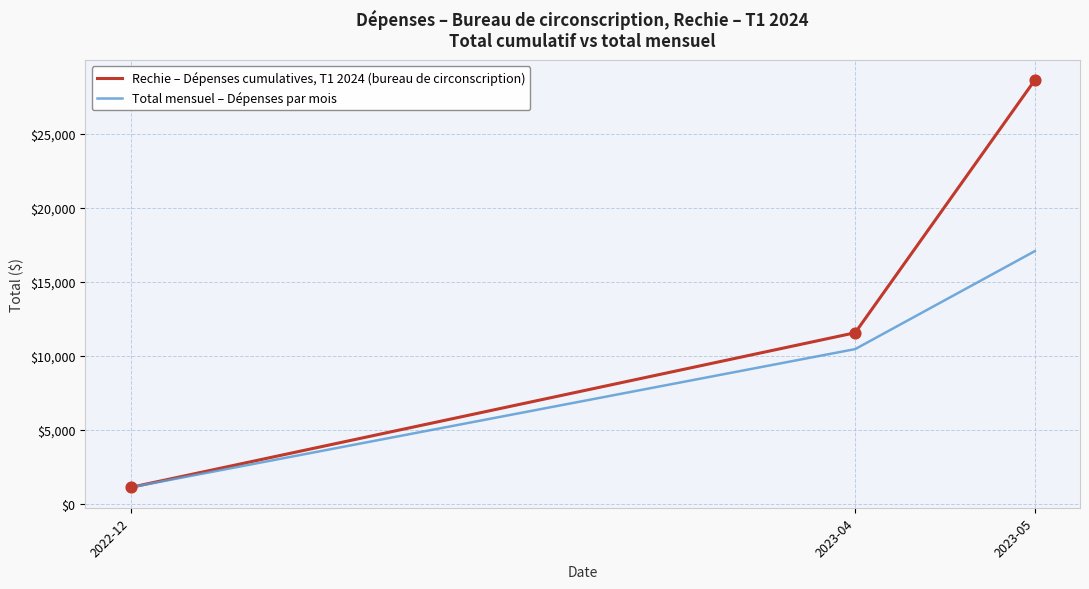

Which series changed the most between 2023-04 and 2023-05?

Rechie – Dépenses cumulatives, T1 2024 (bureau de circonscription)